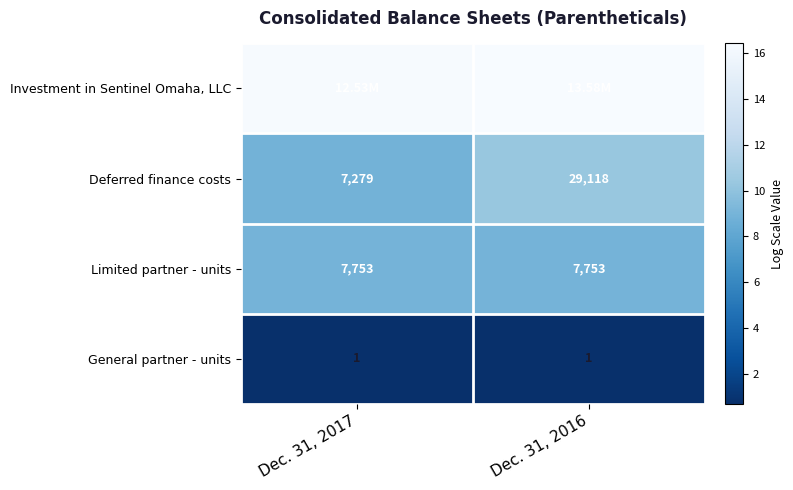

Is the value of General partner - units at Dec. 31, 2016 greater than the value of Limited partner - units at Dec. 31, 2016?

No